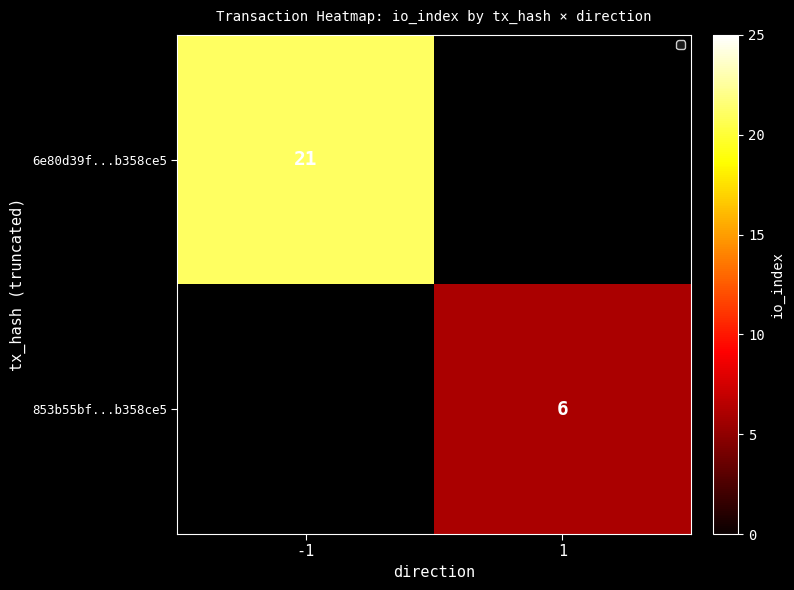

Which category has the highest value across all series?

-1